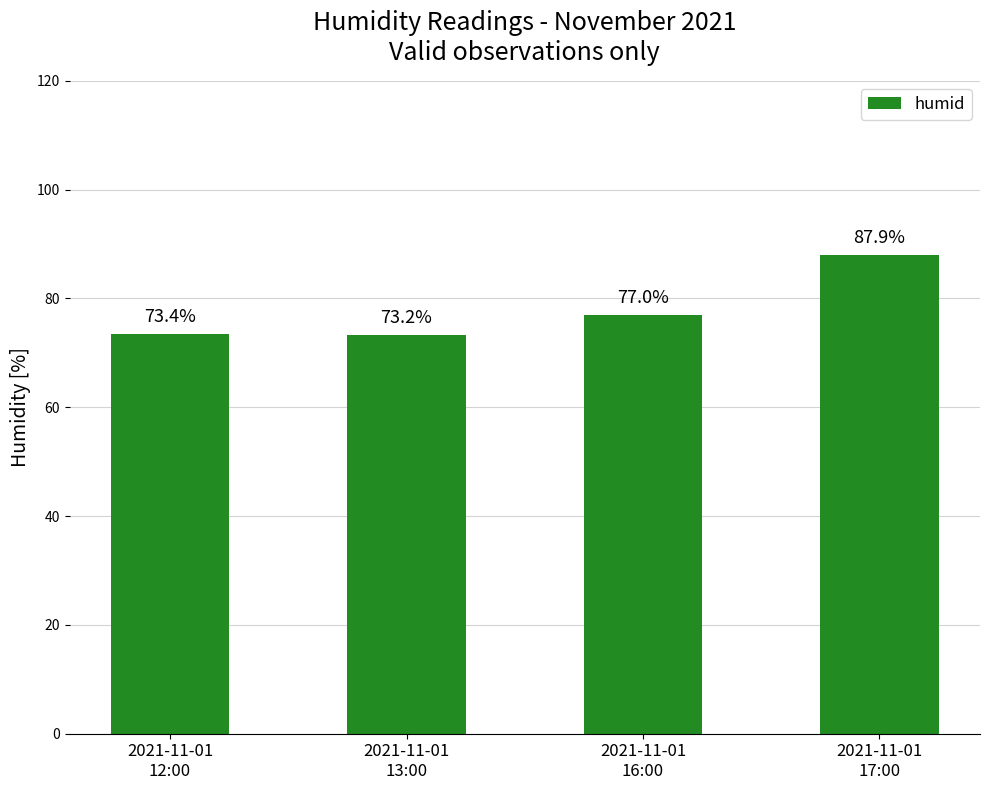

At which label is the value closest to 80?

2021-11-01
16:00